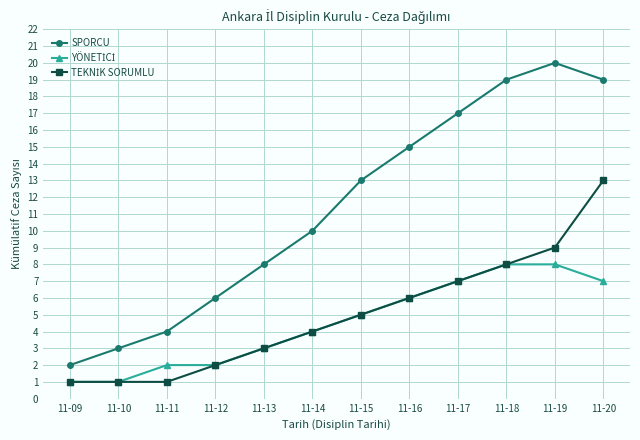

True or false: SPORCU has more than 0 points higher than both neighbors.

True